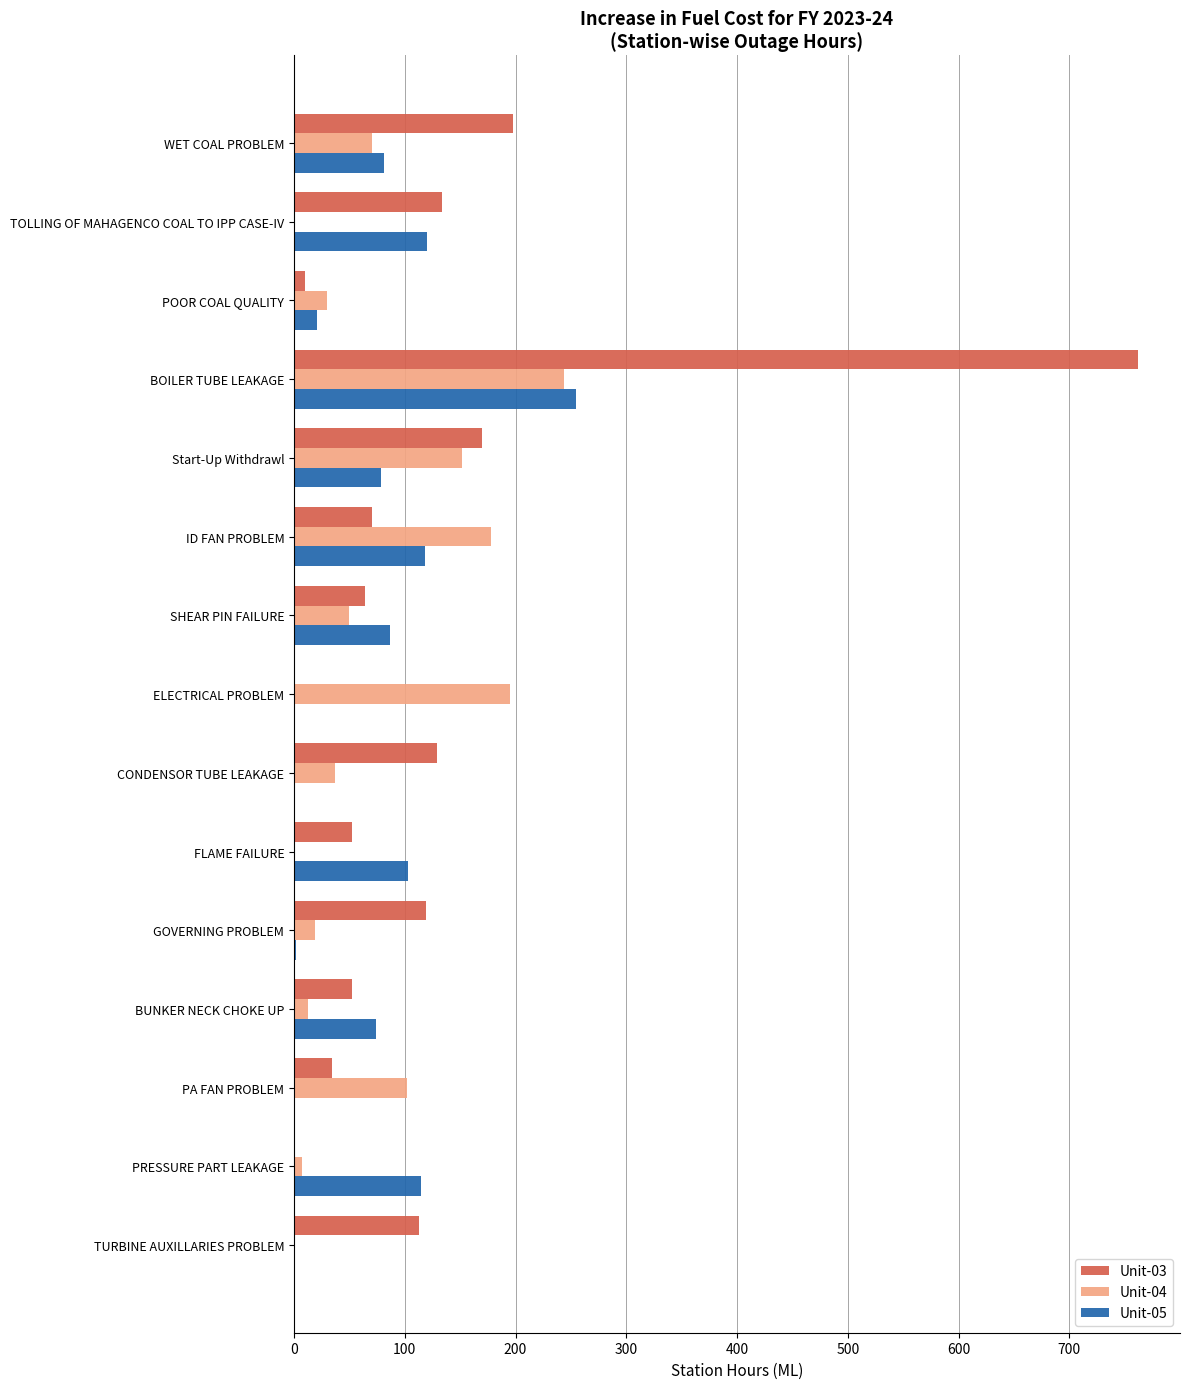

What is the highest value of the Unit-05 series?

255.0